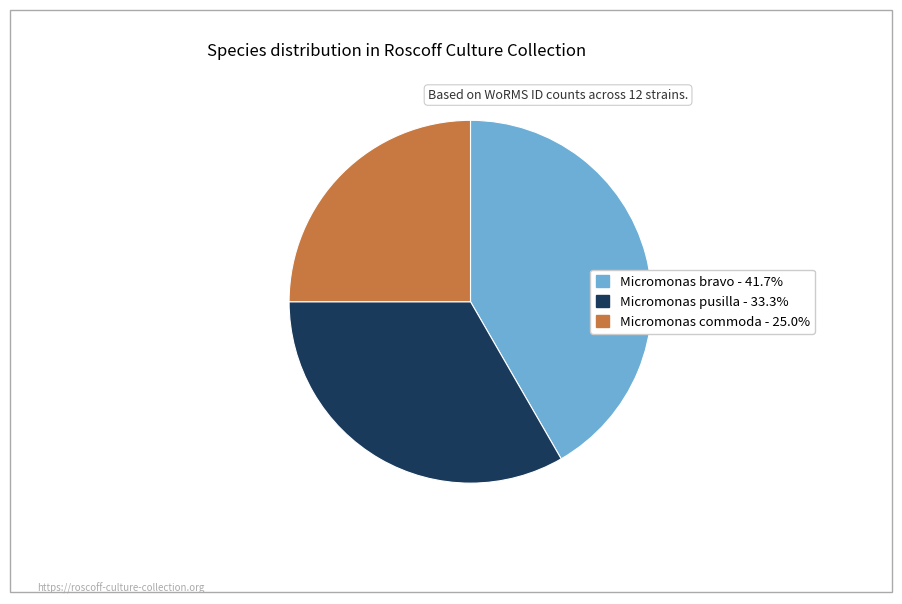

What is the ratio of the value at Micromonas bravo - 41.7% to the value at Micromonas pusilla - 33.3%?

1.2